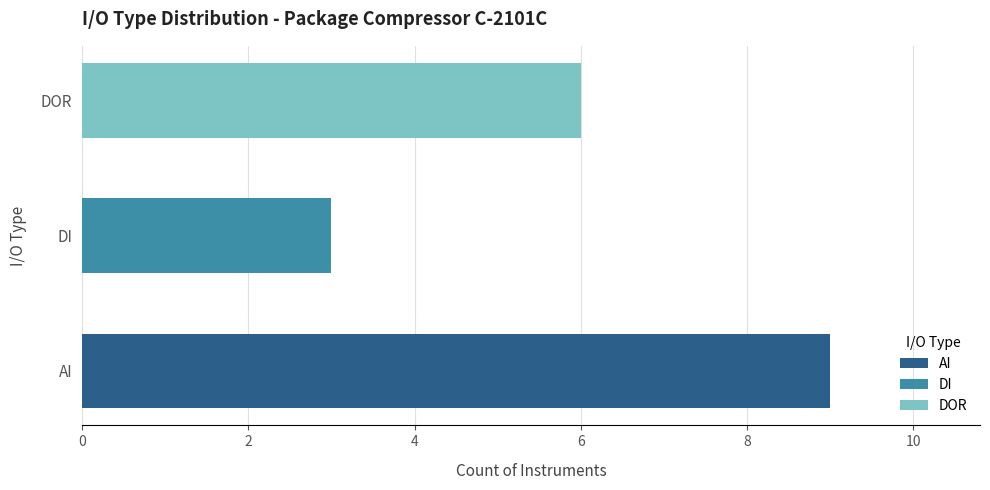

List the labels in order of value, largest first.

AI, DOR, DI